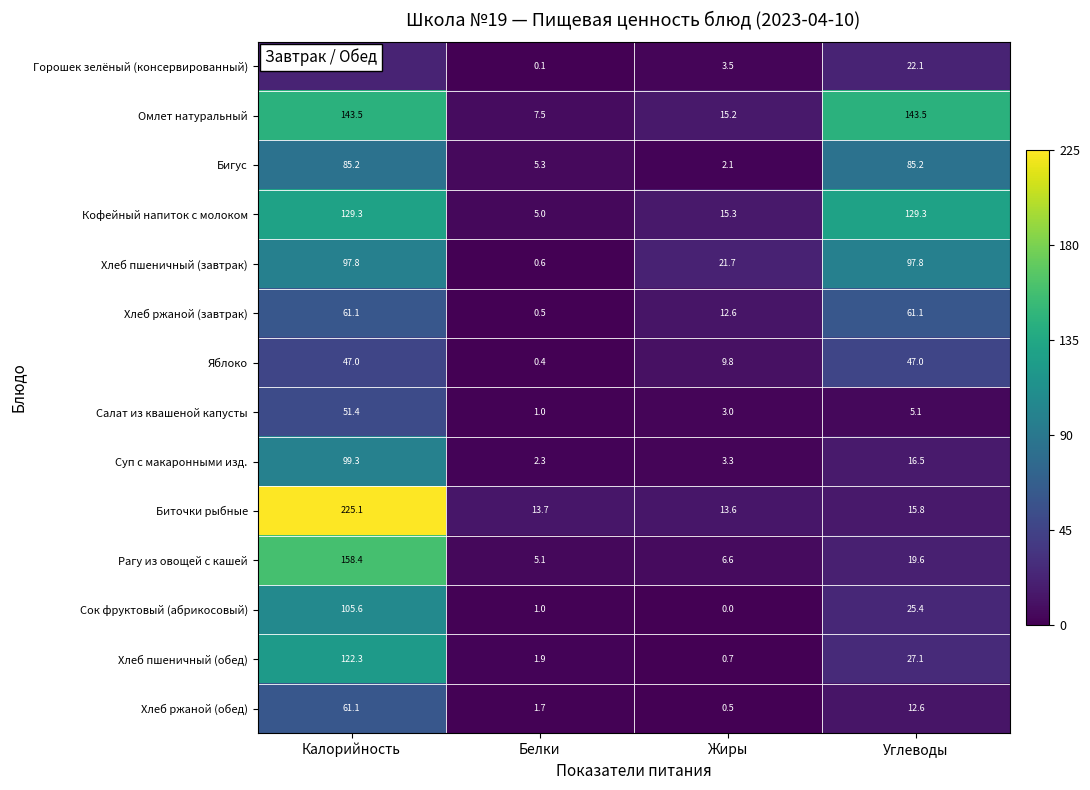

The value of Бигус at Белки is 8.5. True or false?

False